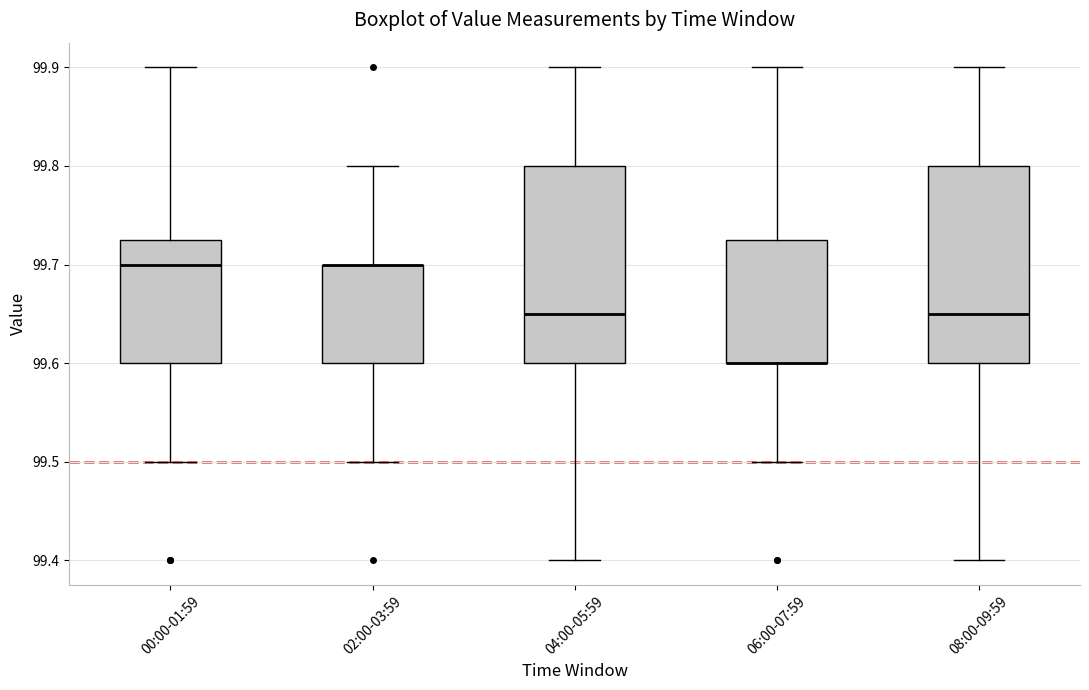

Reading left to right, transcribe this box plot: for each box, give where its median line is, the range the box spans, and where its two whiskers end, as read against the y-axis. The values are not printed on the chart, so give them approximately, as read against the axis.

00:00-01:59: median 99.70, box 99.60 to 99.73, whiskers 99.50 to 99.90
02:00-03:59: median 99.70 (drawn on the box's upper edge), box 99.60 to 99.70, whiskers 99.50 to 99.80
04:00-05:59: median 99.65, box 99.60 to 99.80, whiskers 99.40 to 99.90
06:00-07:59: median 99.60 (drawn on the box's lower edge), box 99.60 to 99.73, whiskers 99.50 to 99.90
08:00-09:59: median 99.65, box 99.60 to 99.80, whiskers 99.40 to 99.90